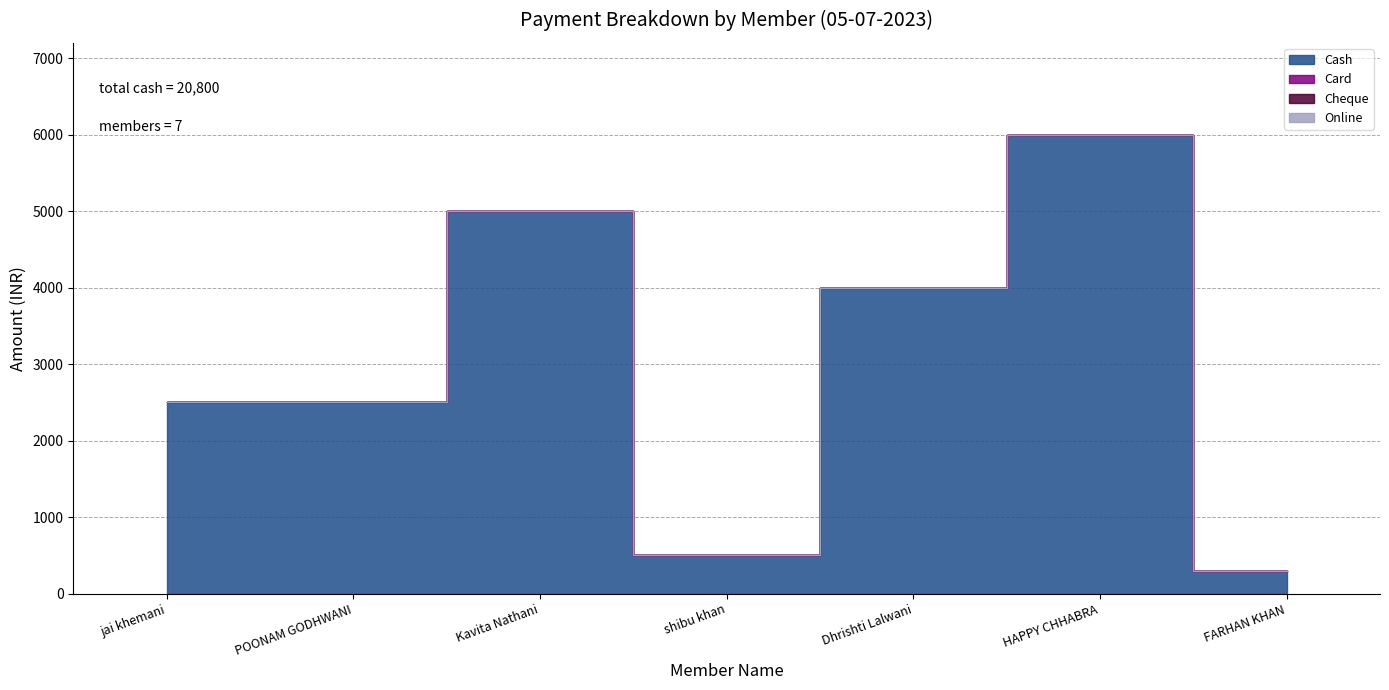

Rank the categories by Online value from highest to lowest.

jai khemani, POONAM GODHWANI, Kavita Nathani, shibu khan, Dhrishti Lalwani, HAPPY CHHABRA, FARHAN KHAN